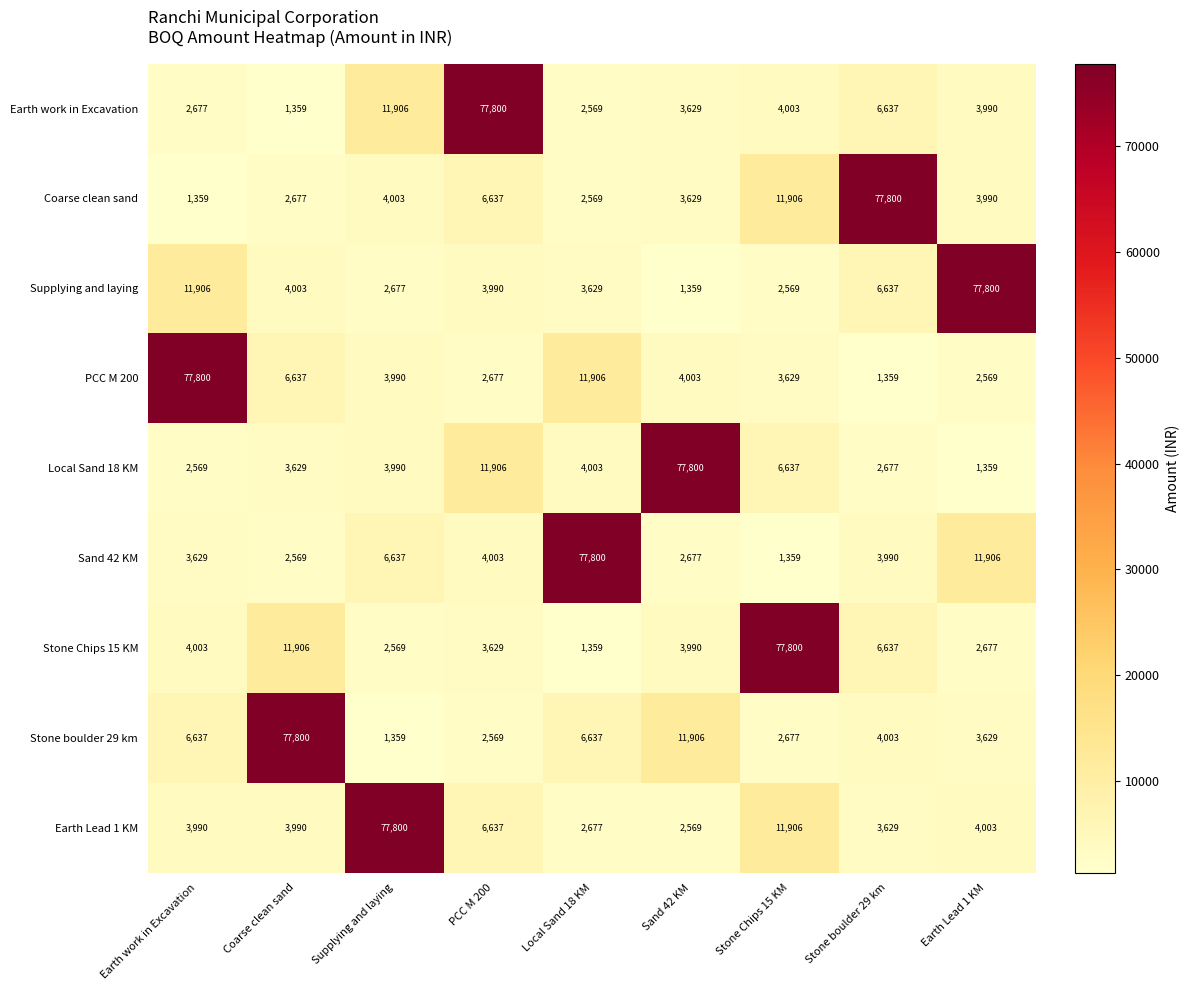

What is the total value across all series at Coarse clean sand?

114570